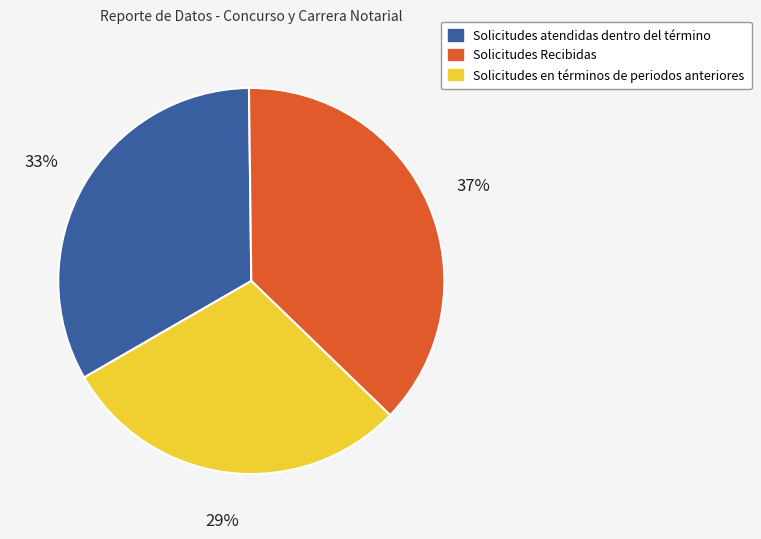

To the nearest percent, what is the combined percentage of Solicitudes atendidas dentro del término and Solicitudes en términos de periodos anteriores?

63%